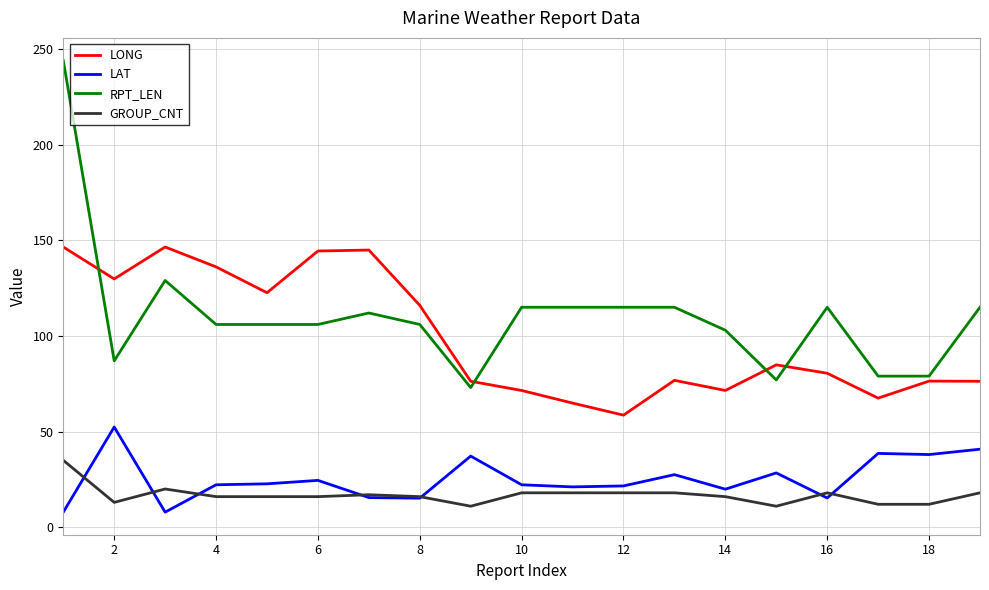

True or false: LAT and LONG cross at least once.

False